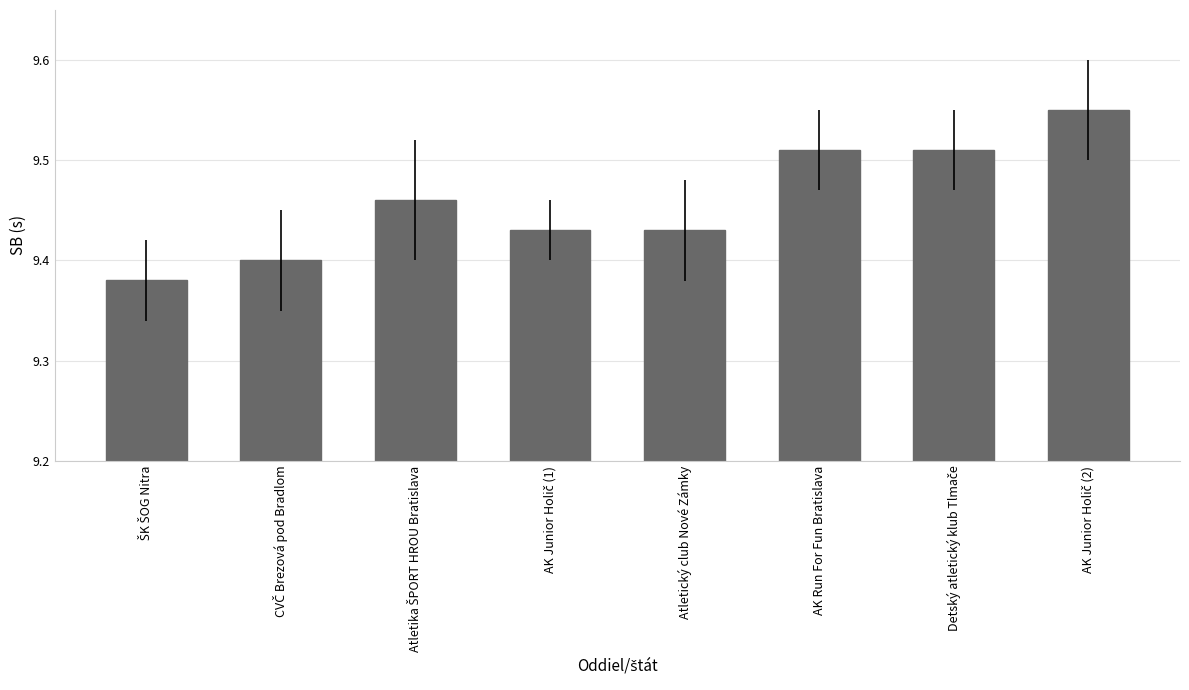

What is the label of the 4th bar from the right?

Atletický club Nové Zámky